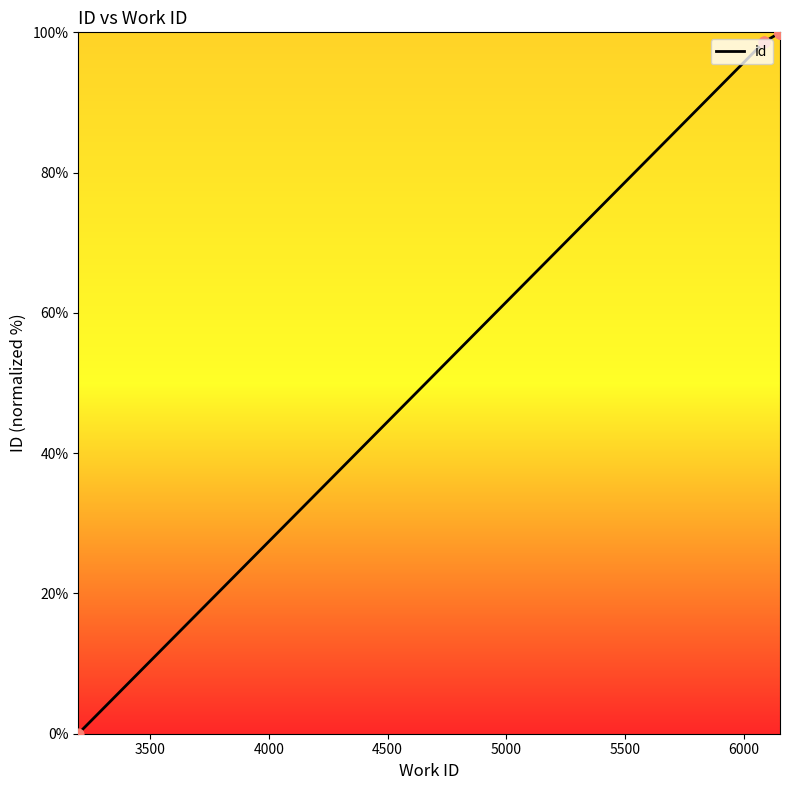

What is the highest value of the id series?

100.0